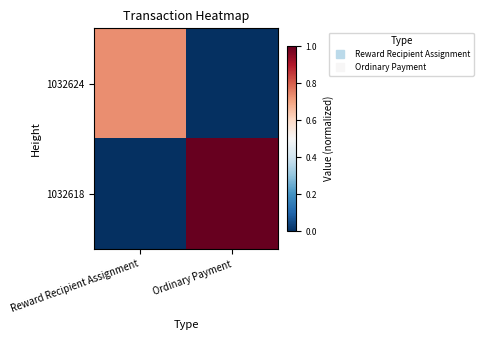

What is the difference between the highest and lowest values at Ordinary Payment?

1.0